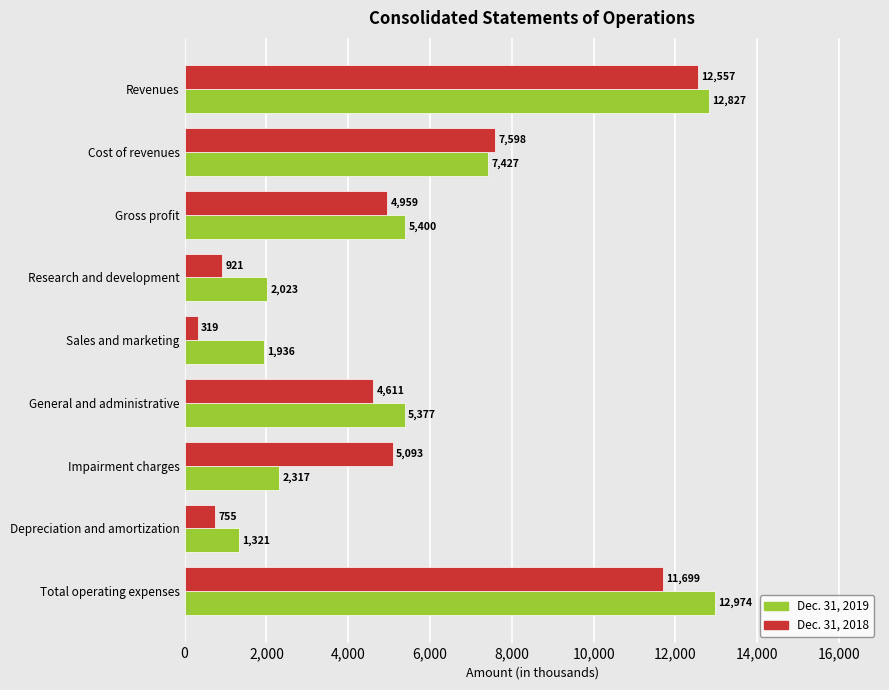

At how many categories does at least one series exceed 7476?

3